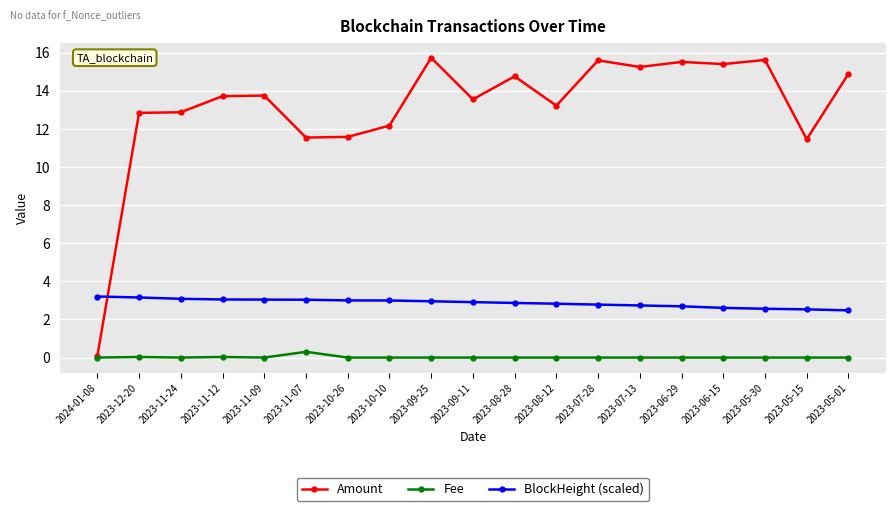

What is the average value of the Amount series?

13.1